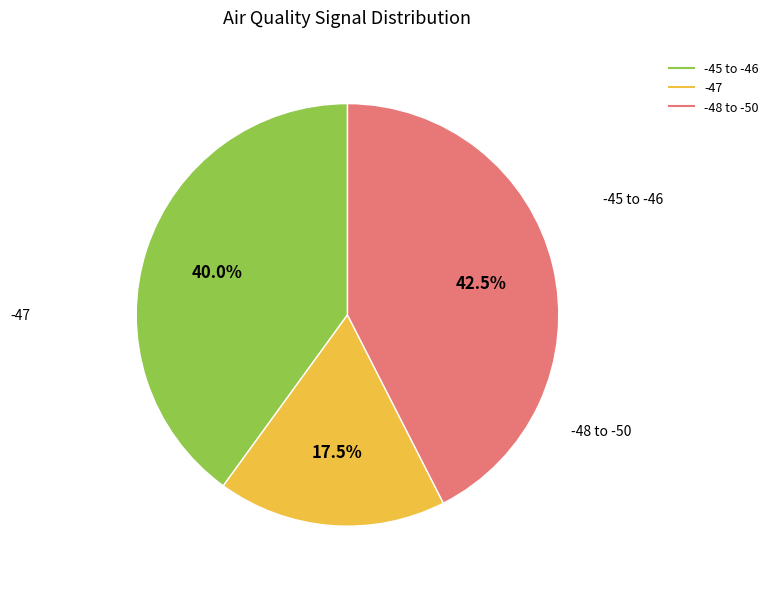

Is there a majority slice in this chart?

No